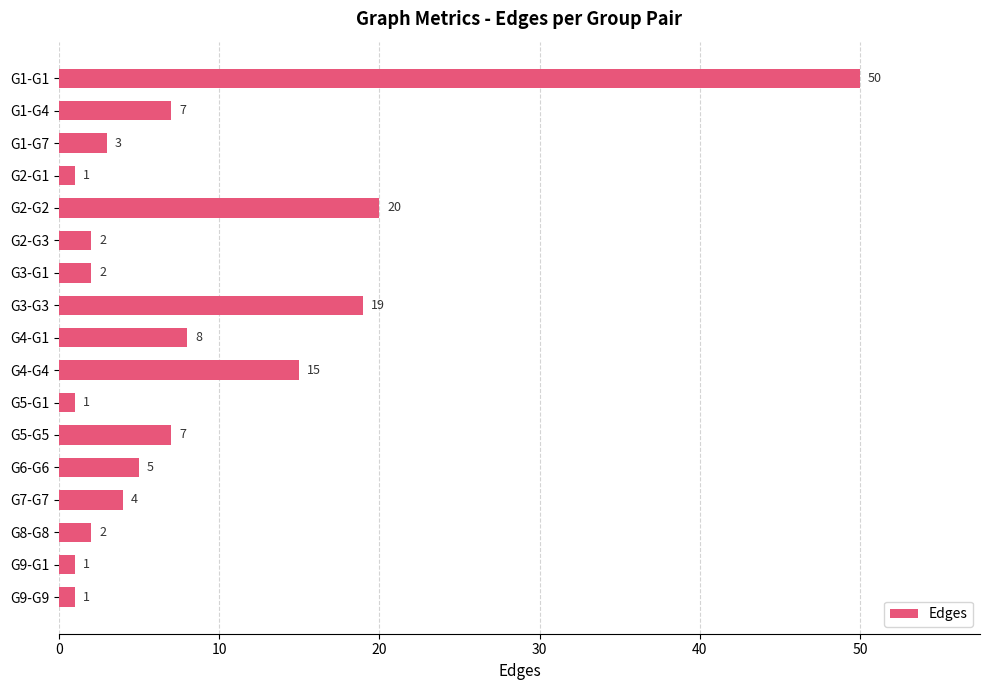

How many categories are shown in the chart?

17